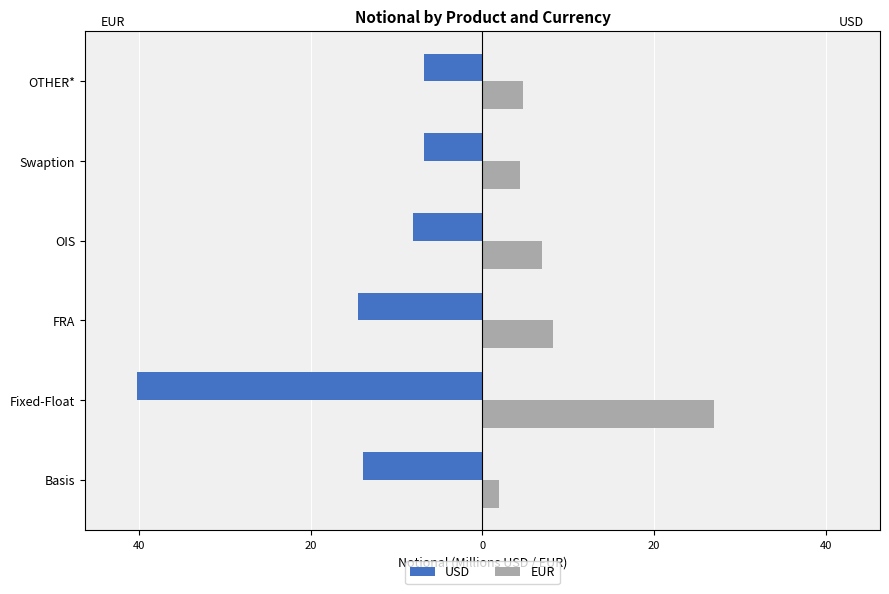

What are all the series names shown in the legend?

USD, EUR